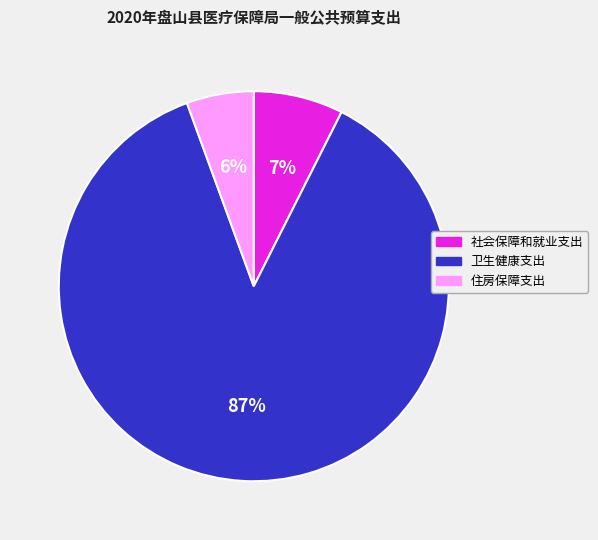

Which has a higher value, 住房保障支出 or 社会保障和就业支出?

社会保障和就业支出